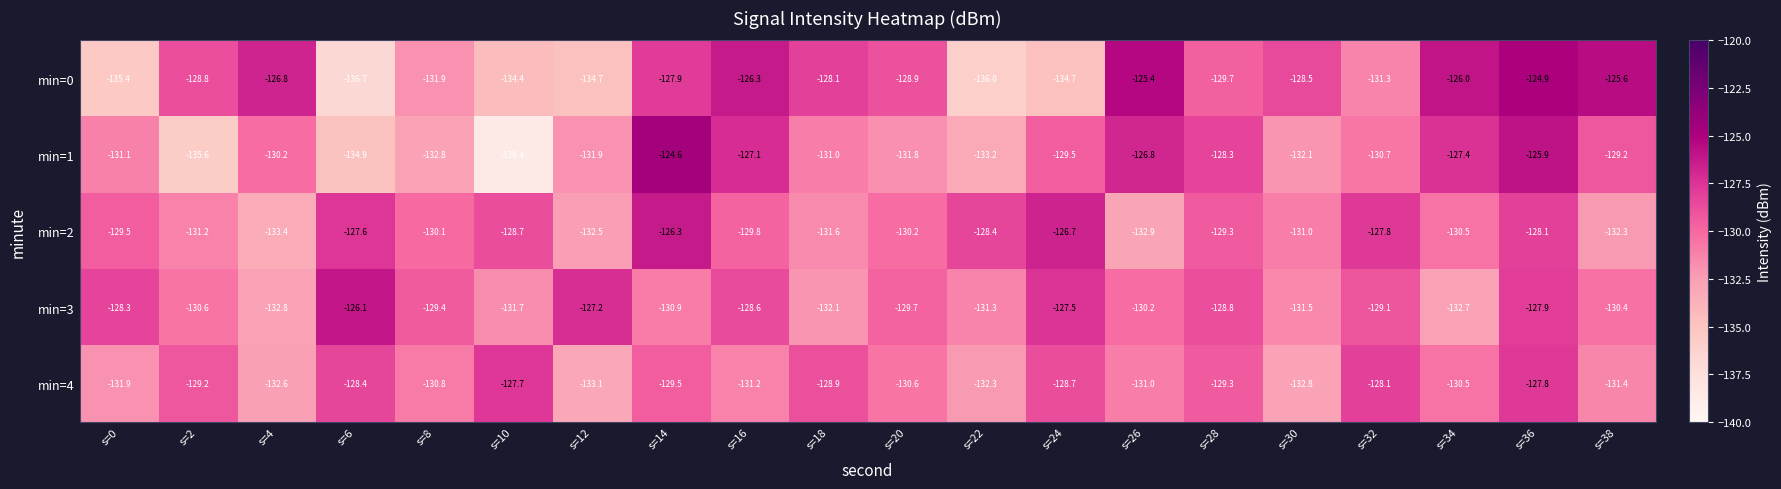

The value of min=0 at s=20 is -78.6. True or false?

False